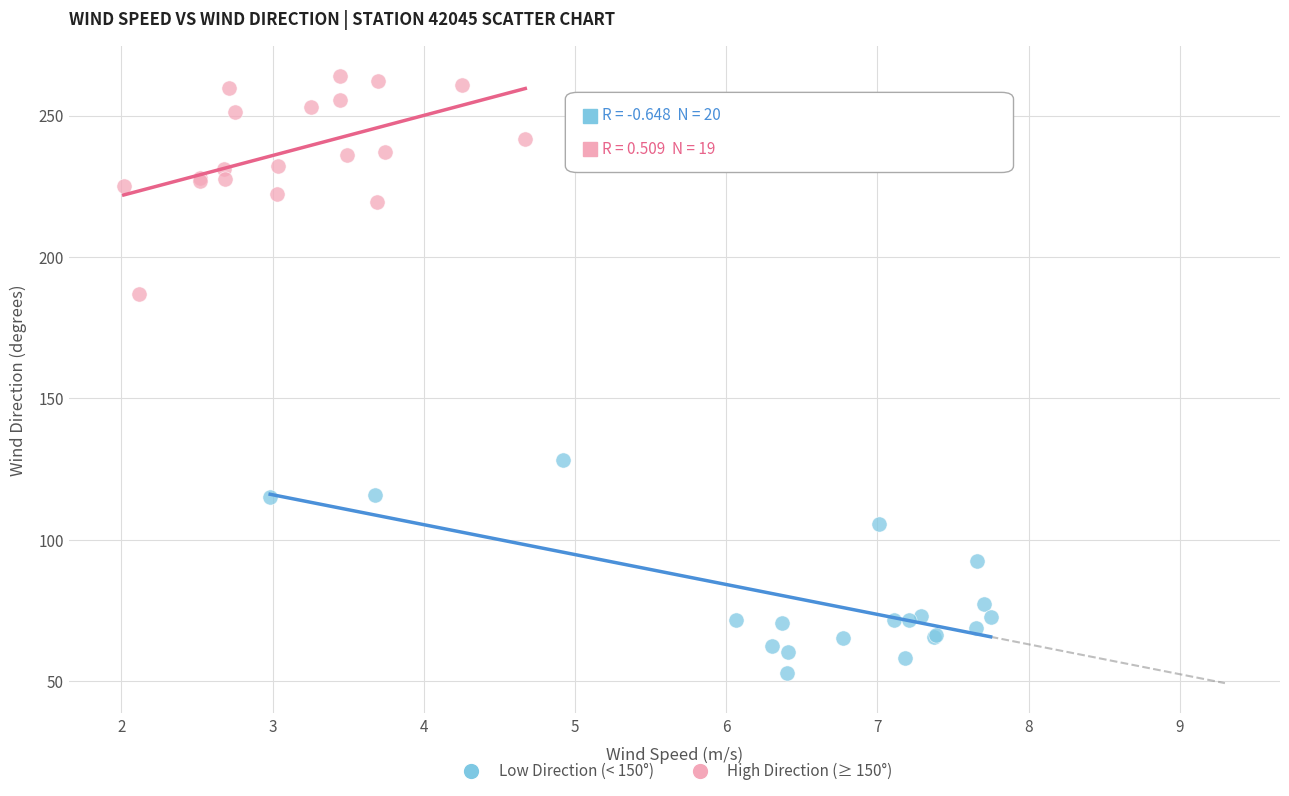

What are all the series names shown in the legend?

Low Direction (< 150°), High Direction (≥ 150°)